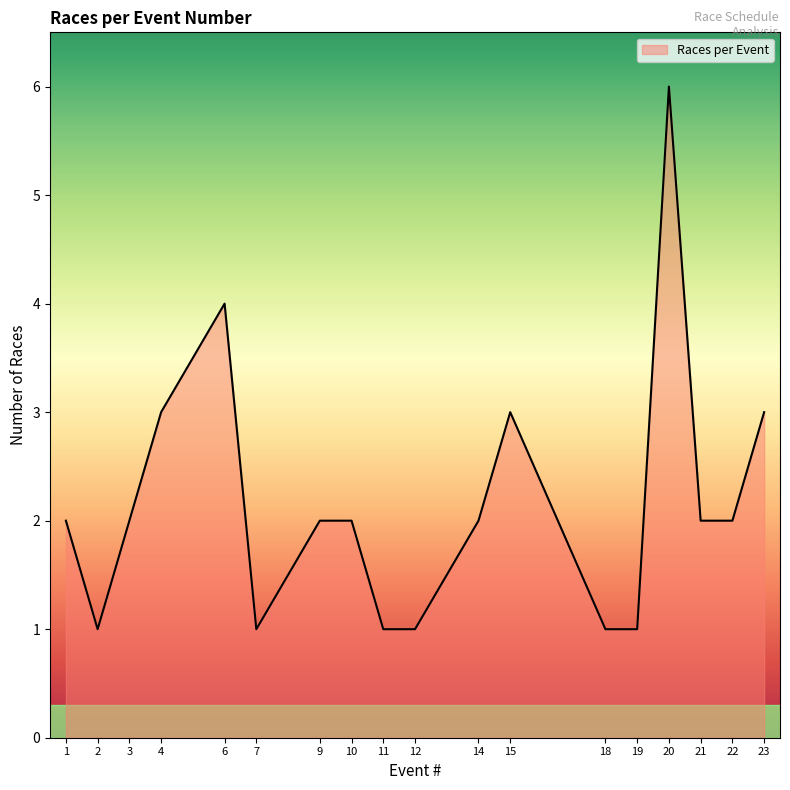

Where does the data first go above 2?

4